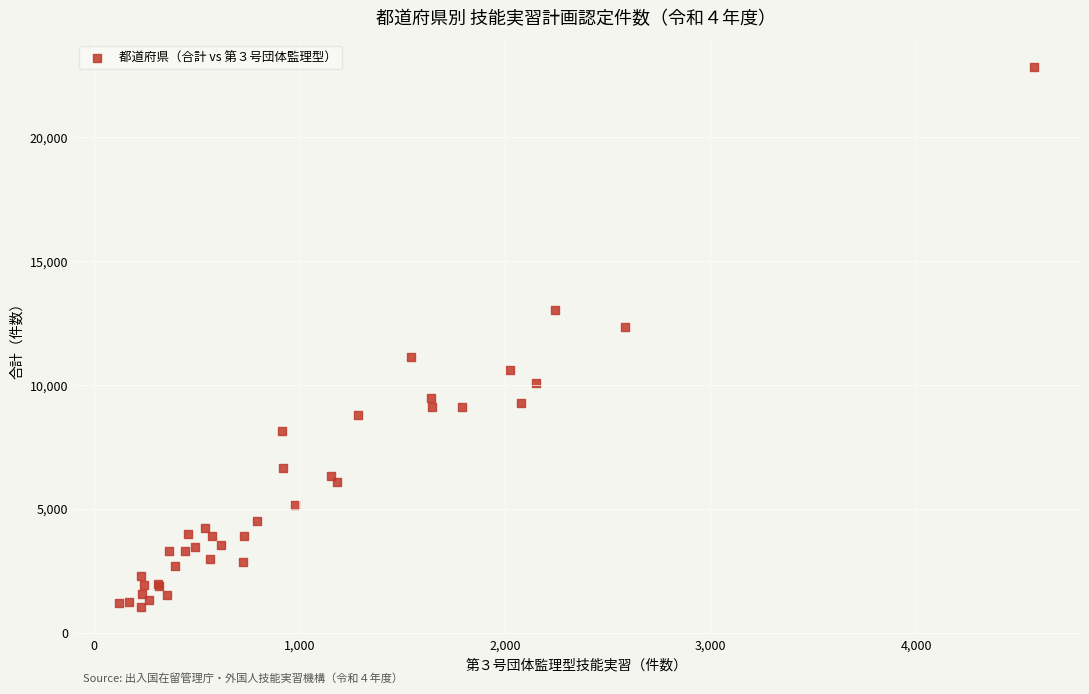

What Y value in the scatter plot is closest to 11913?

12316